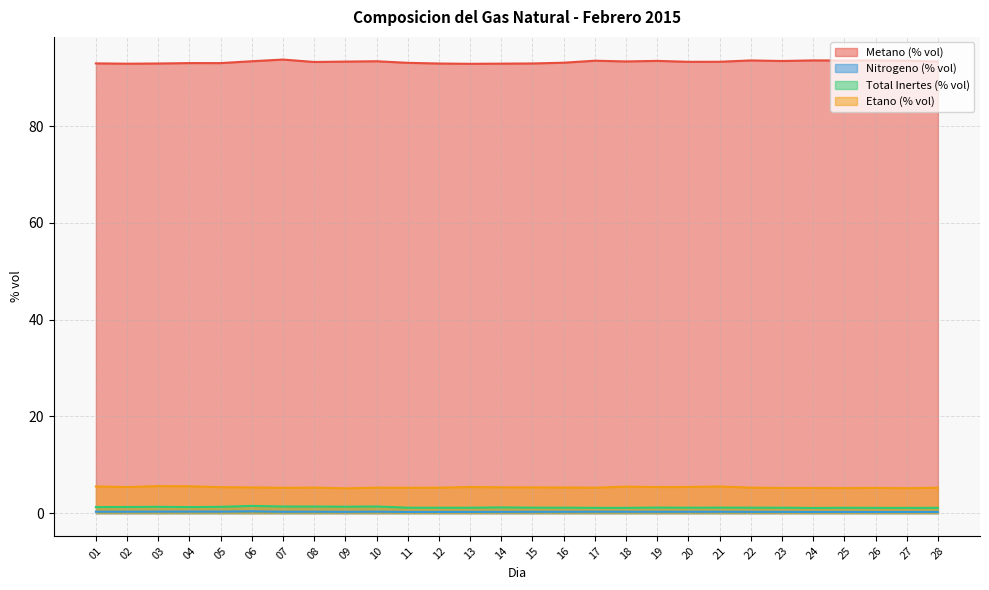

What is the difference between the second highest and minimum values in the Etano (% vol) series?

0.4